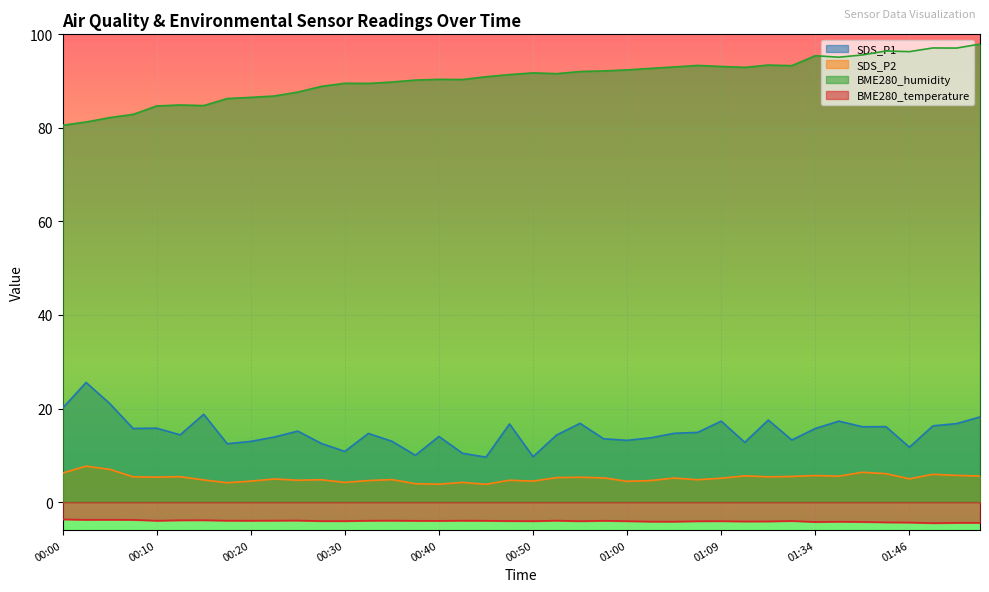

Reading right to left, transcribe all the data shown in this chart.

SDS_P1: 18.2	16.8	16.3	11.7	16.1	16.1	17.3	15.7	13.3	17.5	12.8	17.3	14.9	14.7	13.7	13.2	13.5	16.8	14.3	9.7	16.7	9.6	10.4	14.0	10.0	13.0	14.7	10.8	12.5	15.2	13.9	13.0	12.5	18.8	14.4	15.8	15.7	21.1	25.6	20.1
SDS_P2: 5.6	5.7	5.9	5.0	6.1	6.4	5.5	5.7	5.5	5.4	5.6	5.1	4.8	5.1	4.6	4.4	5.2	5.3	5.2	4.5	4.7	3.8	4.2	3.8	3.9	4.8	4.6	4.2	4.8	4.7	4.9	4.5	4.1	4.7	5.4	5.3	5.4	7.0	7.7	6.2
BME280_humidity: 97.9	97.1	97.1	96.3	96.4	95.6	95.1	95.4	93.3	93.4	92.9	93.1	93.3	93.0	92.7	92.4	92.2	92.0	91.6	91.8	91.4	90.9	90.3	90.4	90.2	89.8	89.5	89.5	88.9	87.7	86.8	86.5	86.3	84.8	84.9	84.7	82.9	82.2	81.3	80.5
BME280_temperature: -4.4	-4.4	-4.5	-4.4	-4.3	-4.2	-4.2	-4.2	-4.0	-4.1	-4.1	-4.1	-4.1	-4.2	-4.2	-4.1	-4.0	-4.1	-4.0	-4.1	-4.0	-4.0	-4.0	-4.0	-4.0	-4.0	-4.0	-4.1	-4.1	-3.9	-4.0	-4.0	-4.0	-3.9	-3.9	-4.0	-3.8	-3.8	-3.8	-3.7